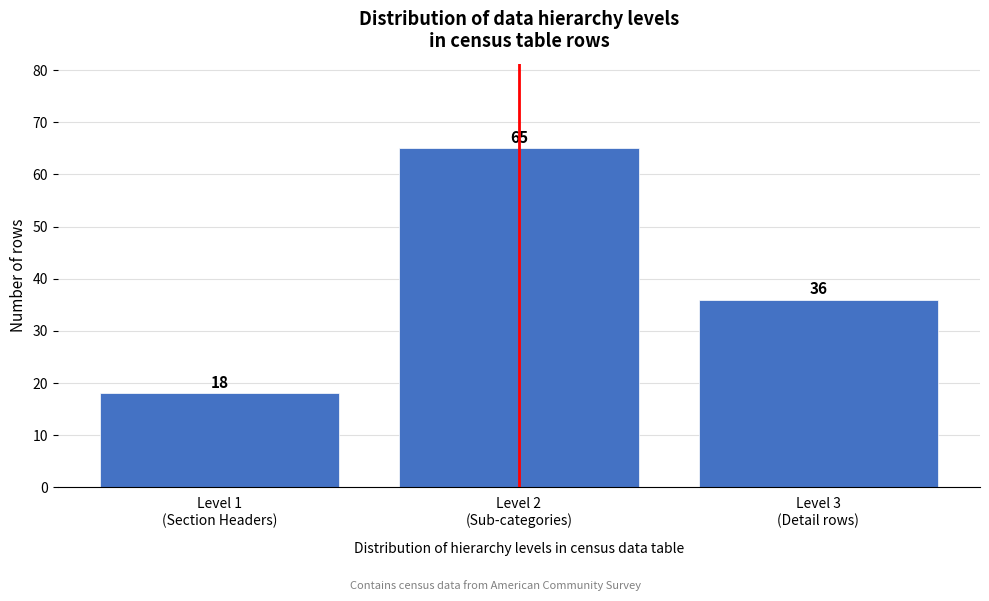

Reading right to left, transcribe all the data shown in this chart.

36	65	18